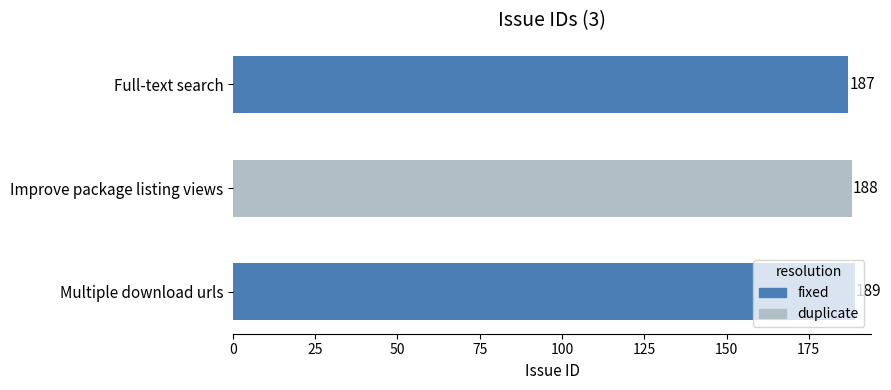

What is the difference between the maximum and minimum values?

2